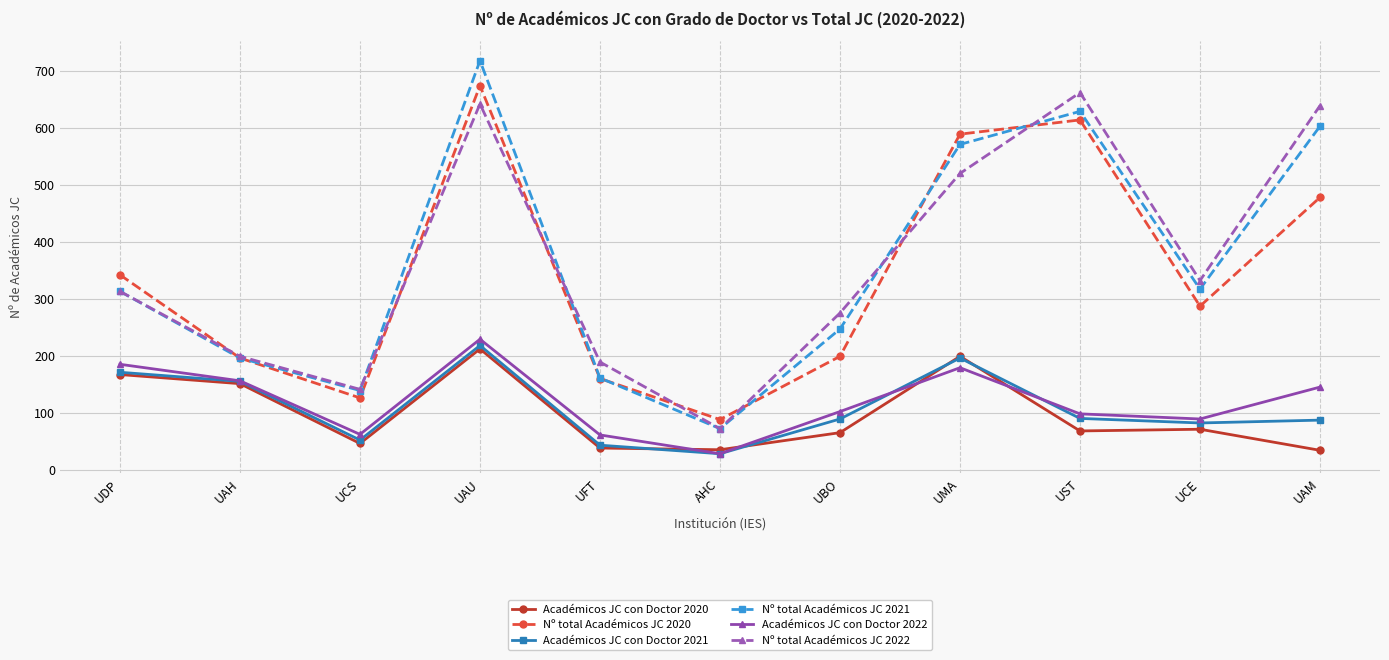

Rank the series at UAM from lowest to highest value.

Académicos JC con Doctor 2020, Académicos JC con Doctor 2021, Académicos JC con Doctor 2022, Nº total Académicos JC 2020, Nº total Académicos JC 2021, Nº total Académicos JC 2022